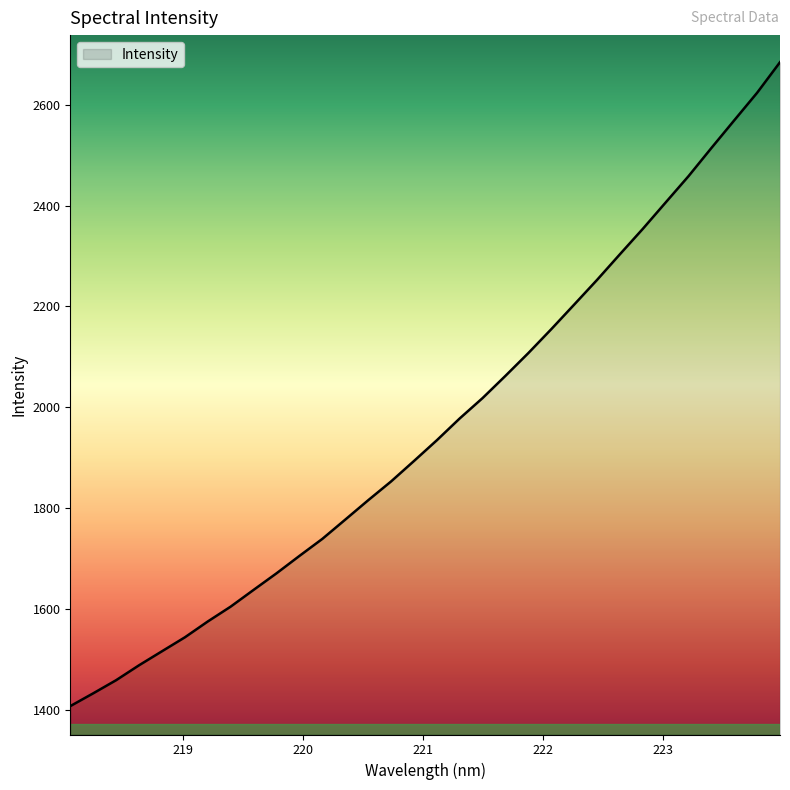

What is the difference between the maximum and minimum values?

1276.8